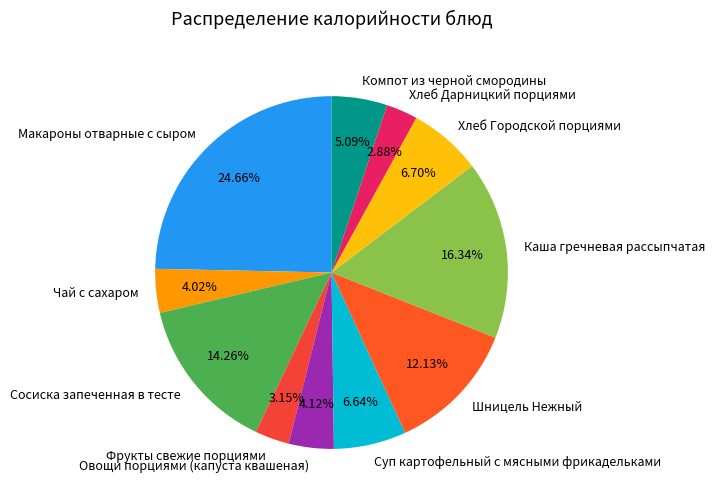

To the nearest percent, what is the average slice percentage?

9%